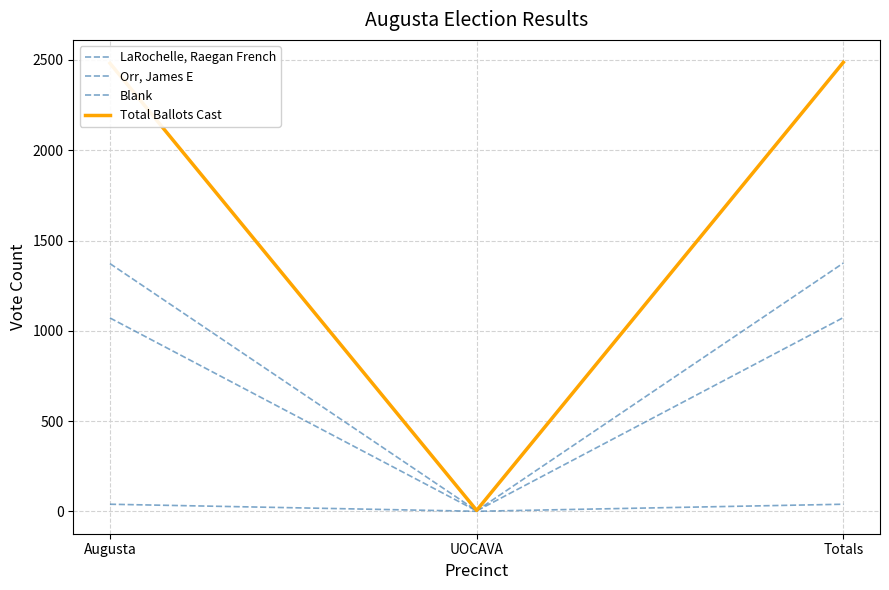

Does the chart have visible grid lines?

Yes